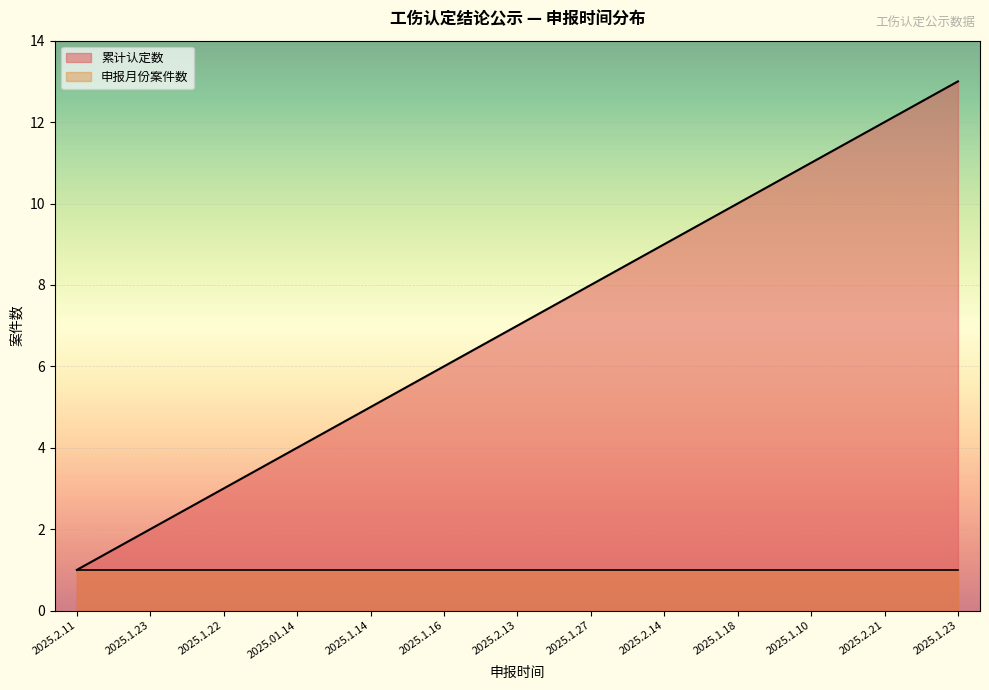

Reading left to right, transcribe all the data shown in this chart.

1	2	3	4	5	6	7	8	9	10	11	12	13